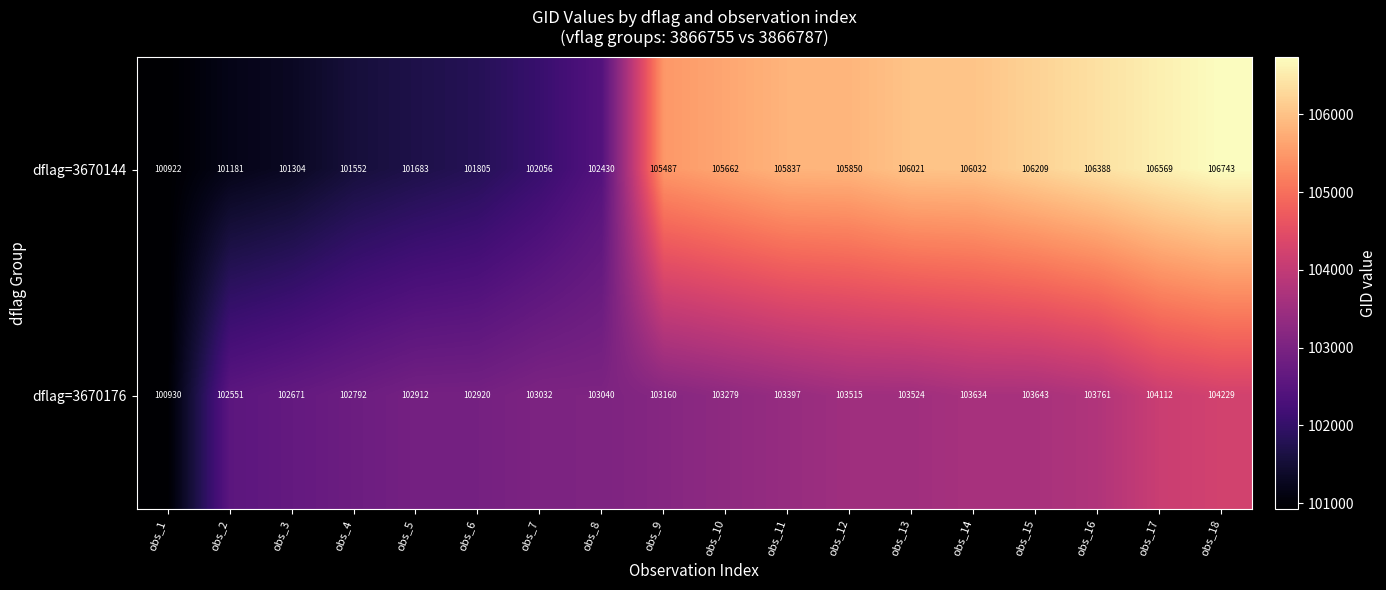

What is the sum of all dflag=3670144 values?

1873731